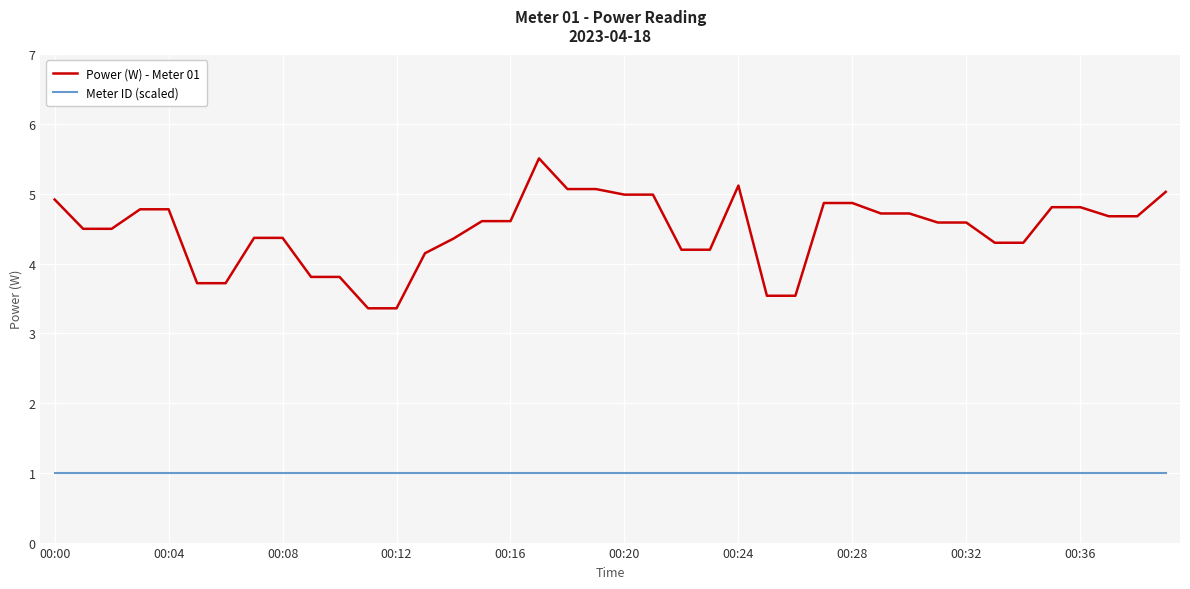

Which series has the largest total across all categories?

Power (W) - Meter 01